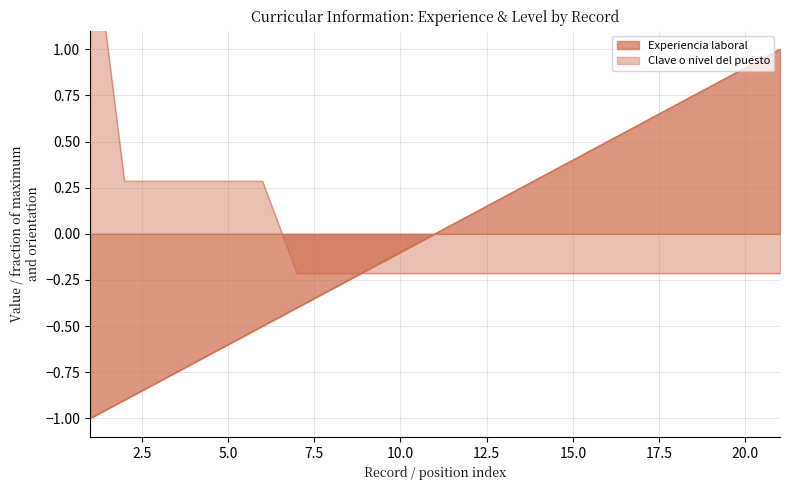

Reading right to left, what are all the values shown in this chart?

Experiencia laboral: 1.0	0.9	0.8	0.7	0.6	0.5	0.4	0.3	0.2	0.1	0.0	-0.1	-0.2	-0.3	-0.4	-0.5	-0.6	-0.7	-0.8	-0.9	-1.0
Clave o nivel del puesto: -0.2	-0.2	-0.2	-0.2	-0.2	-0.2	-0.2	-0.2	-0.2	-0.2	-0.2	-0.2	-0.2	-0.2	-0.2	0.3	0.3	0.3	0.3	0.3	1.8